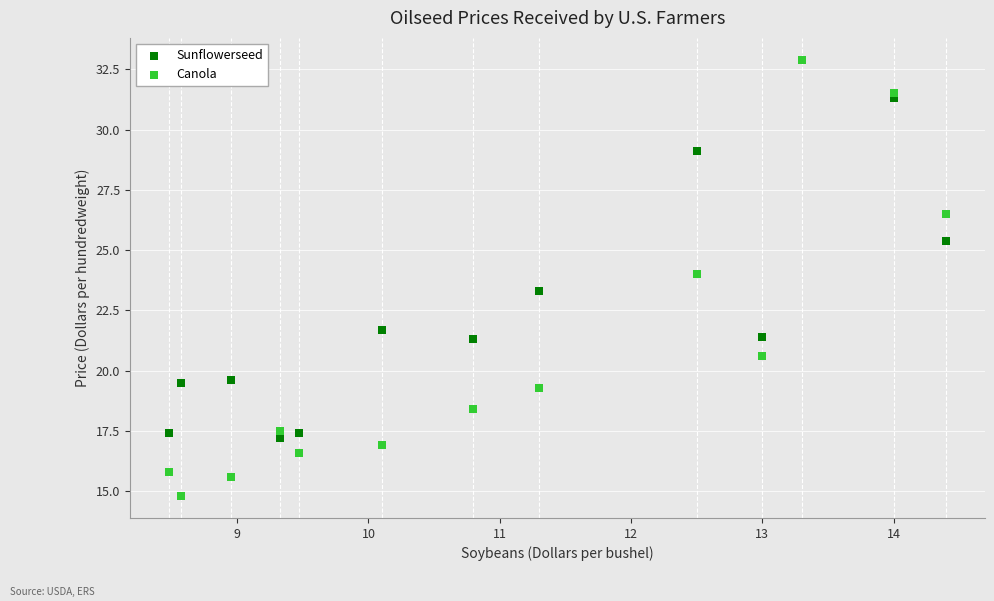

Which series reaches the minimum Y coordinate?

Canola